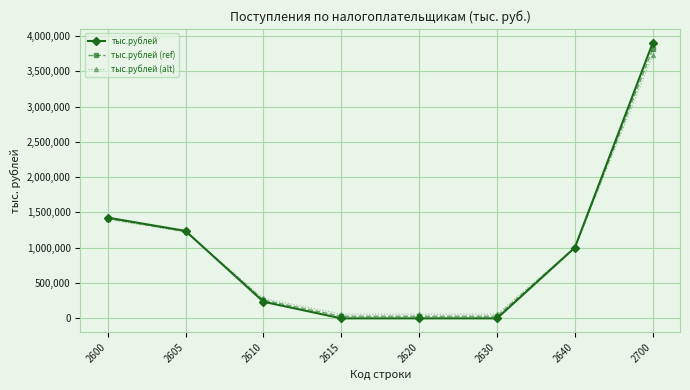

True or false: тыс.рублей (ref) has more than 1 points higher than both neighbors.

False